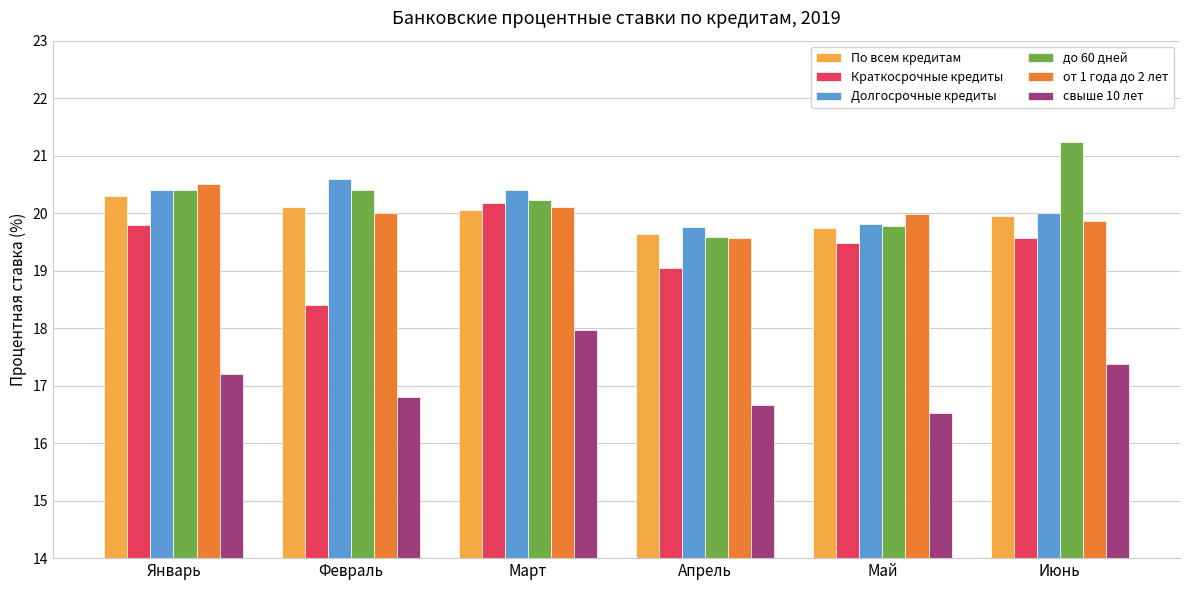

The value of от 1 года до 2 лет at Март is 4.8. True or false?

False